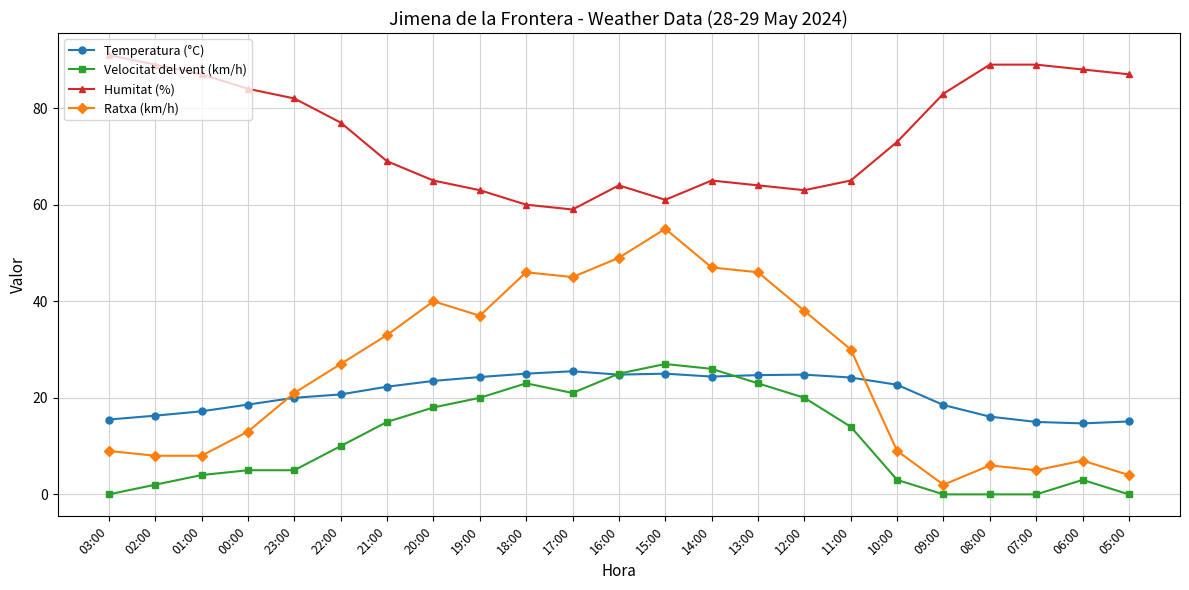

The value of Temperatura (°C) at 17:00 is 40.2. True or false?

False